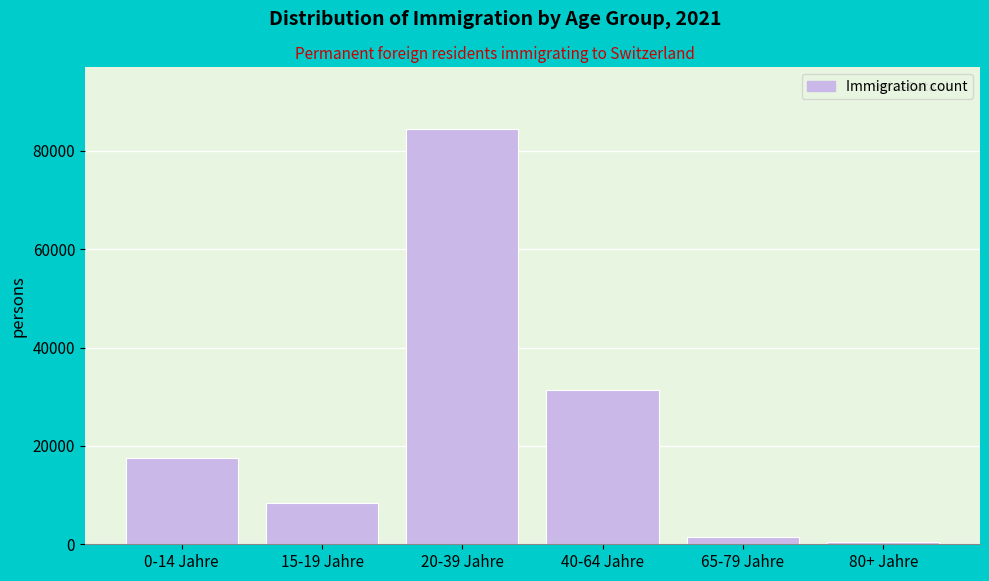

Reading left to right, transcribe all the data shown in this chart.

0-14 Jahre=17525	15-19 Jahre=8310	20-39 Jahre=84367	40-64 Jahre=31383	65-79 Jahre=1514	80+ Jahre=407